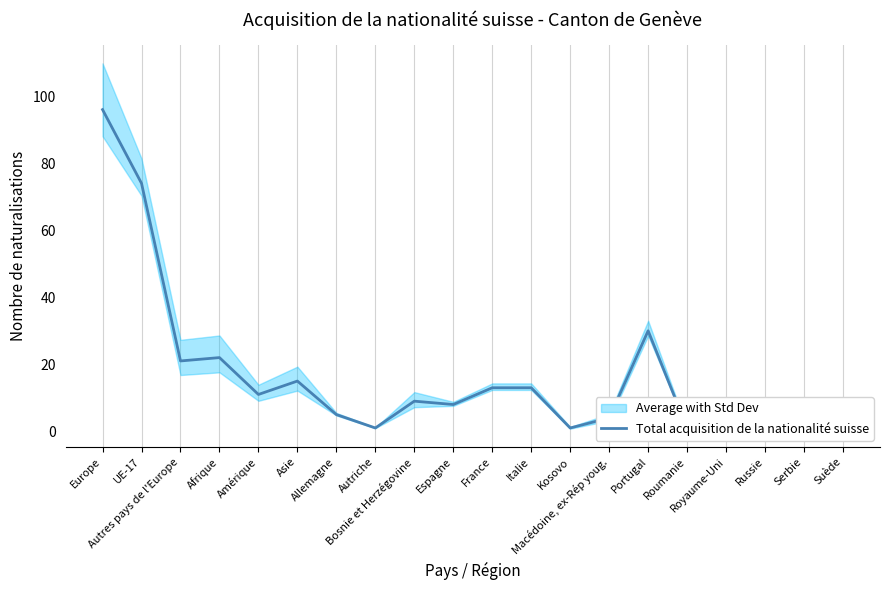

What is the smallest value displayed?

1